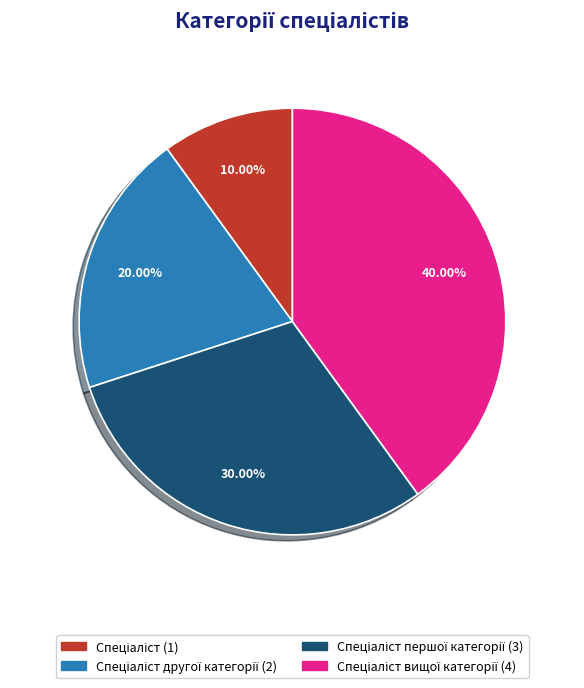

Is there any slice that represents more than half of the pie?

No